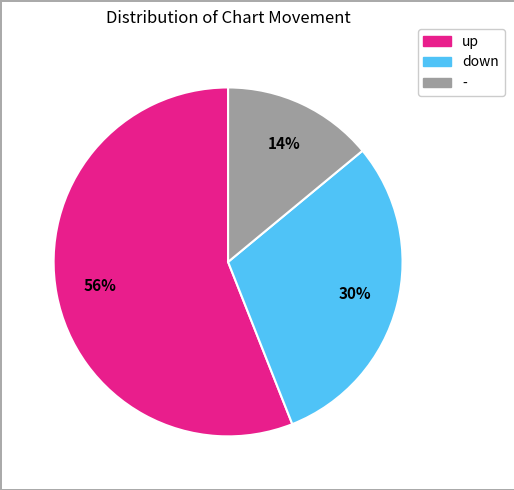

Is the sum of - and down greater than half?

No